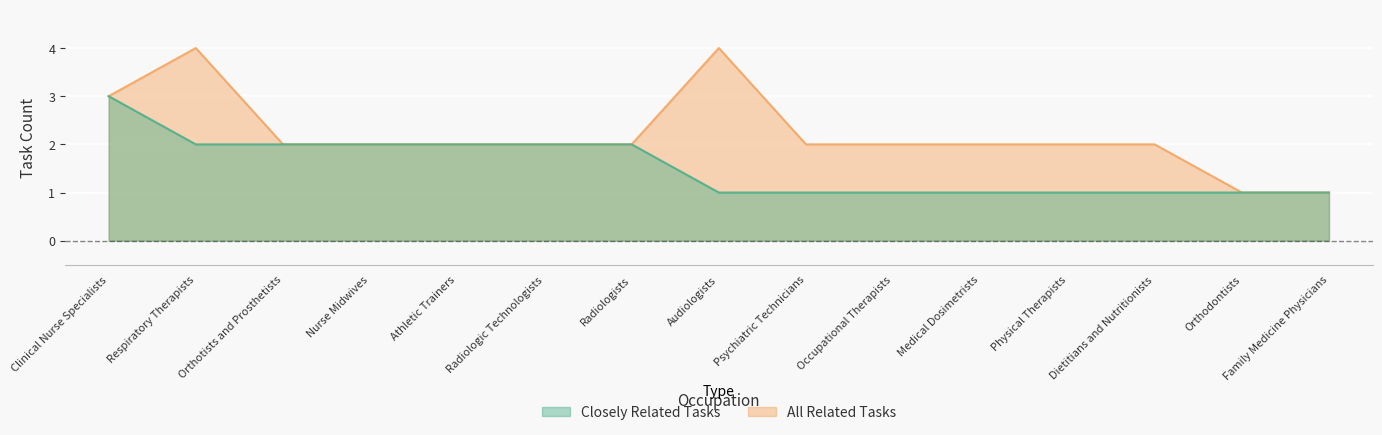

What are all the series names shown in the legend?

Closely Related Tasks, All Related Tasks